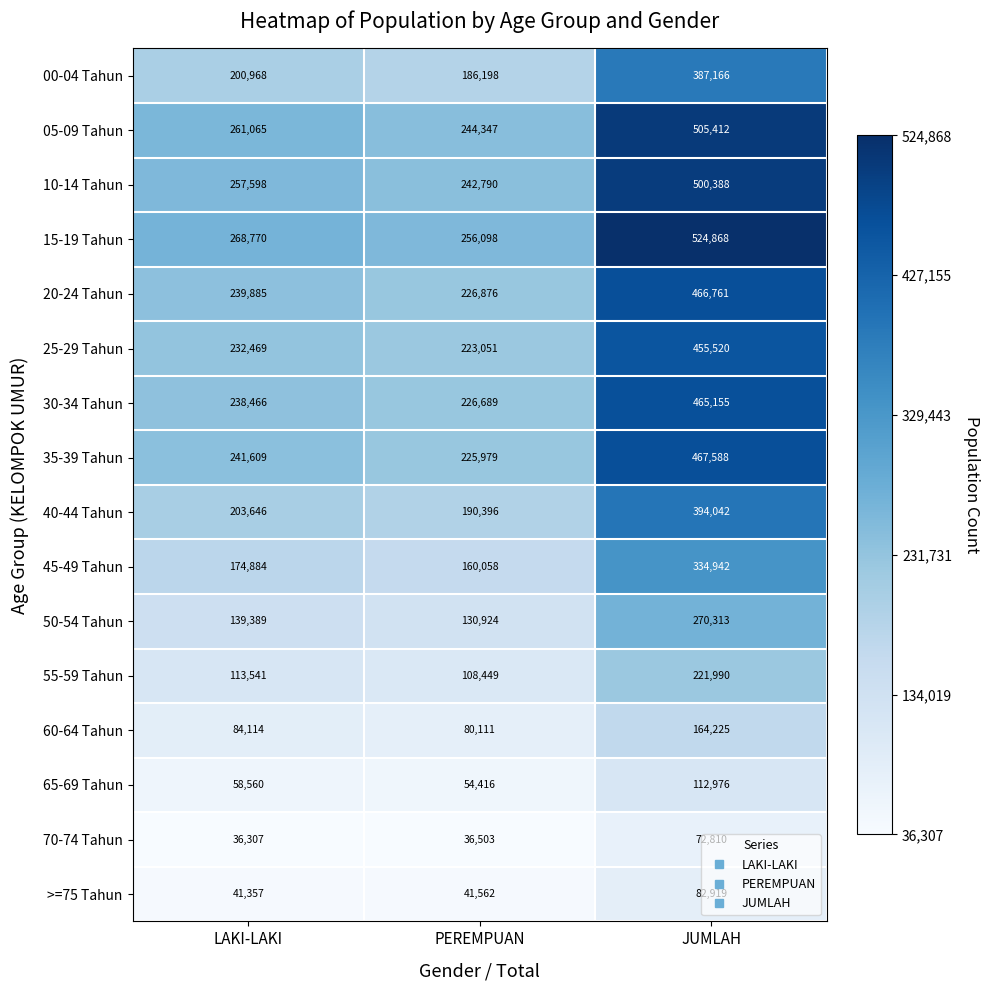

Is it true that 50-54 Tahun equals 139389 at LAKI-LAKI?

True